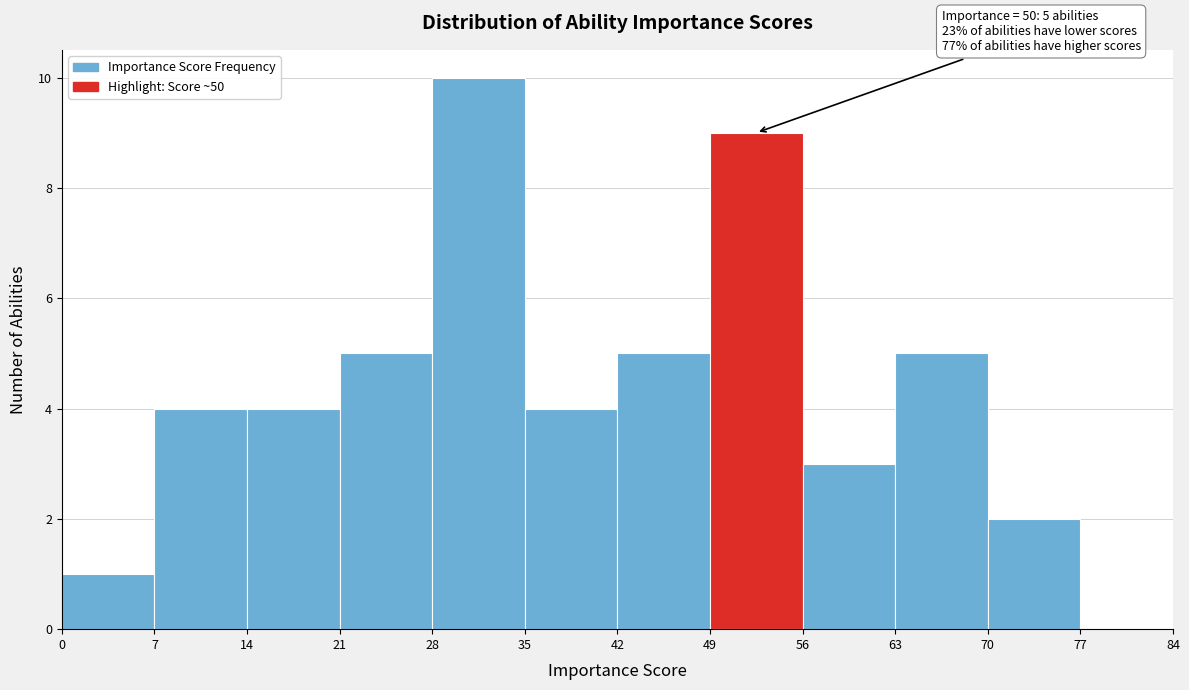

Which range on the x-axis has the tallest bar?

28 to 35